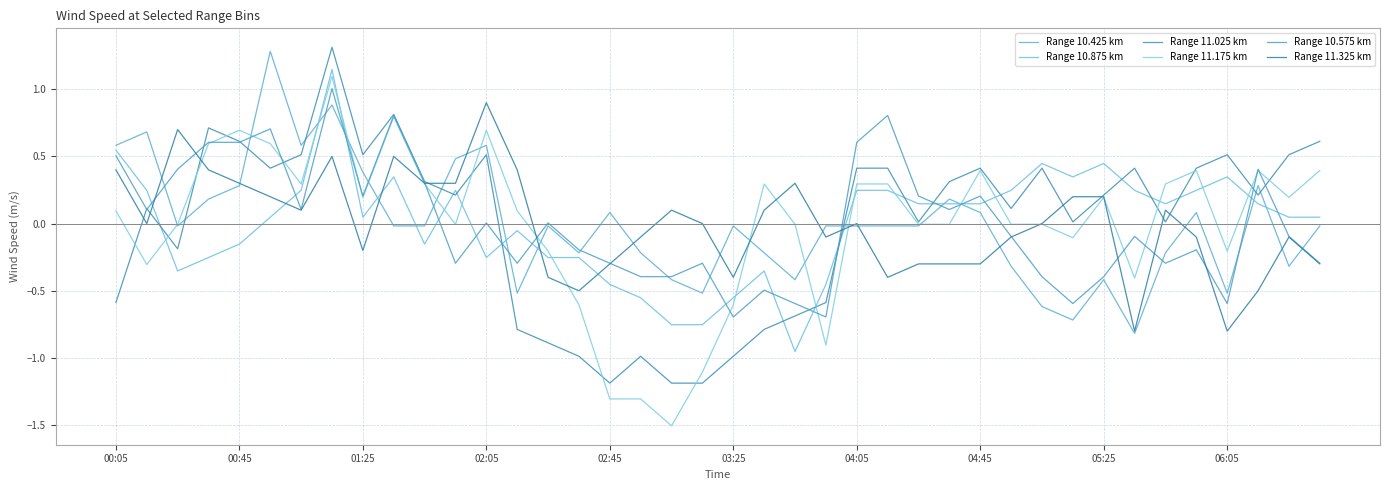

How many intersections are there between Range 10.575 km and Range 10.425 km?

16